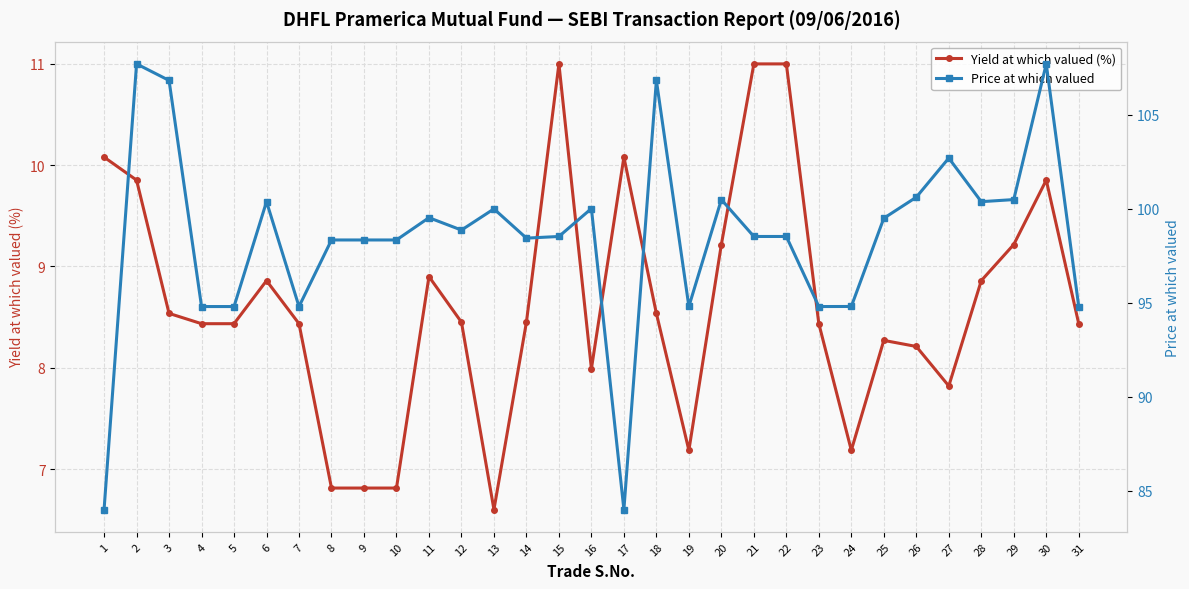

Count the number of categories in the chart.

31